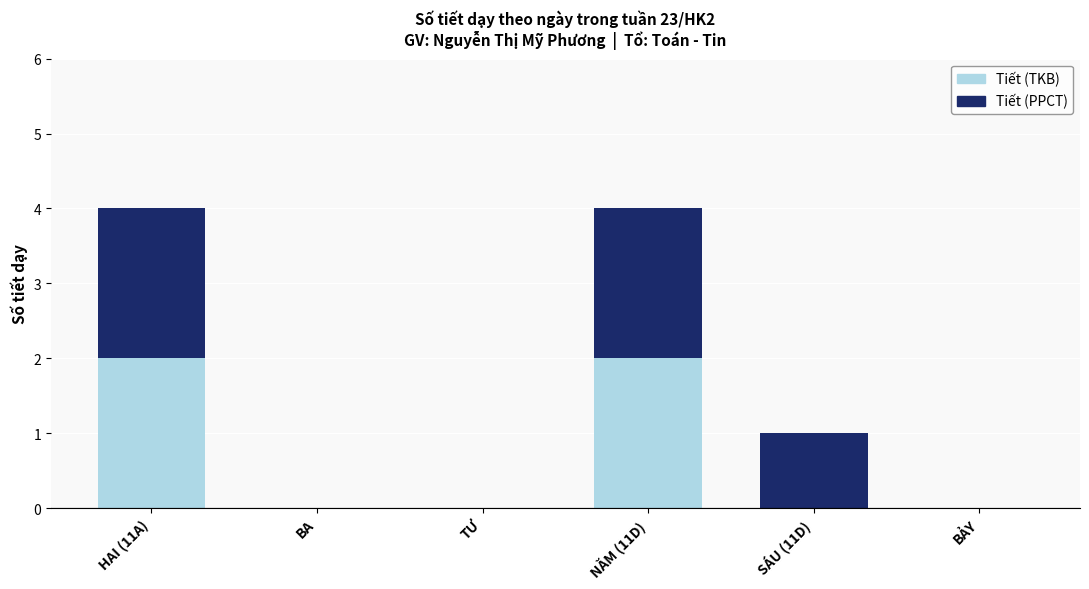

The Tiết (TKB) series shows 1 at TƯ. True or false?

False